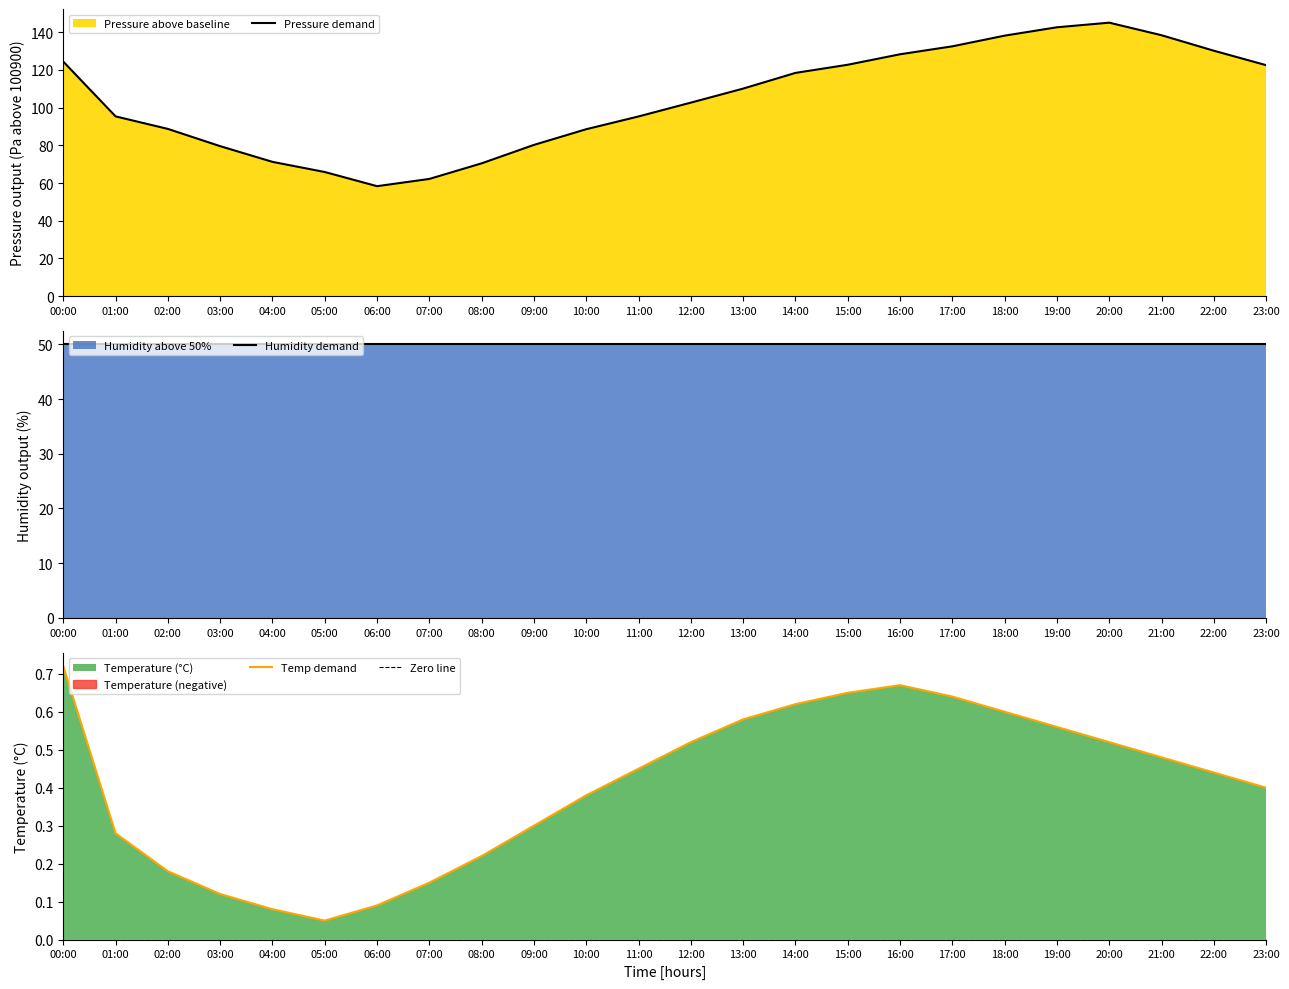

Which category has the highest value in the temperature series?

00:00